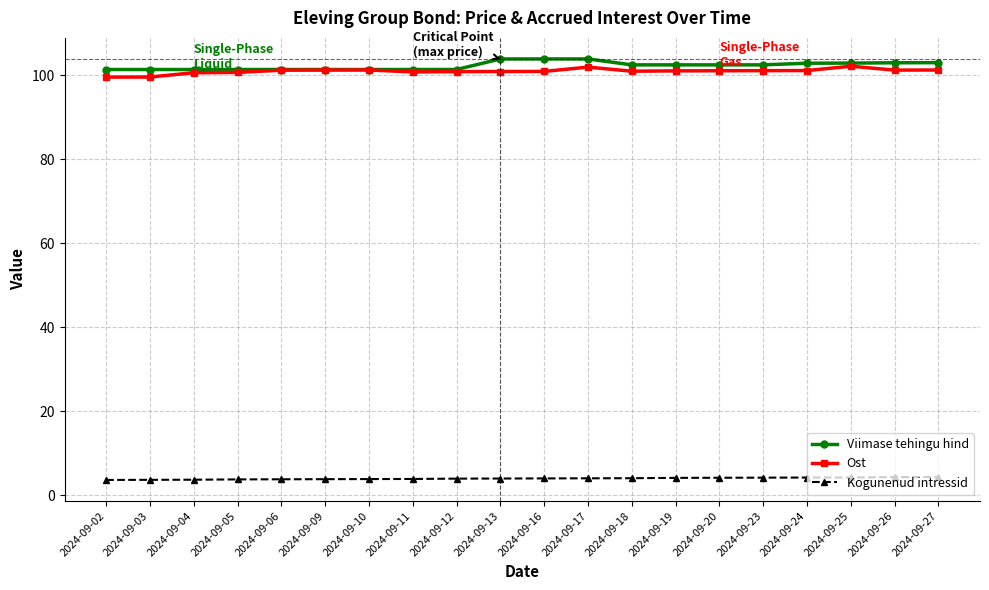

What is the total value across all series at 2024-09-24?

208.3